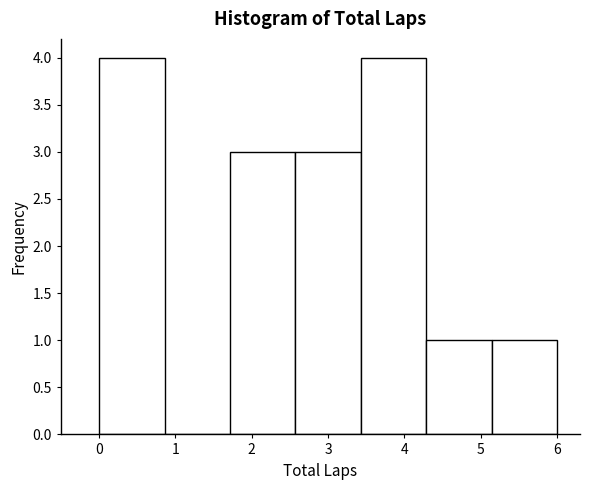

What is the height of the bar covering 0.0 to 0.9 on the x-axis? Neither the bar edges nor the heights are printed on the chart, so give them approximately, as read against the axes.

4